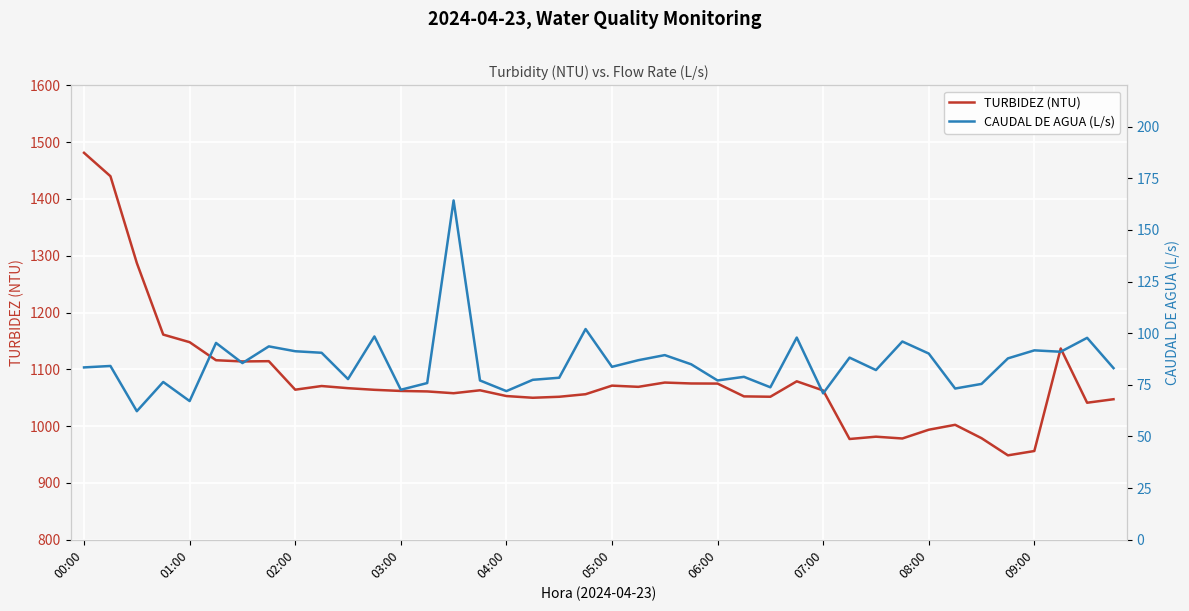

Reading left to right, what are all the values shown in this chart?

TURBIDEZ (NTU): 1481.1	1439.9	1287.1	1161.2	1147.8	1116.0	1113.9	1114.3	1064.2	1070.6	1066.8	1064.0	1062.0	1061.1	1058.0	1063.1	1053.0	1050.0	1051.7	1056.2	1071.3	1069.2	1076.7	1075.1	1074.9	1052.4	1051.8	1078.9	1062.8	977.4	981.5	978.3	993.7	1002.3	978.8	948.6	956.2	1136.7	1041.2	1047.4
CAUDAL DE AGUA (L/s): 83.4	84.1	62.2	76.4	67.1	95.3	85.5	93.6	91.3	90.5	77.8	98.4	72.6	75.9	164.2	77.1	72.0	77.4	78.4	102.0	83.7	86.9	89.4	84.9	77.1	78.9	73.8	97.9	70.9	88.2	82.1	96.0	90.1	73.2	75.4	87.8	91.7	91.0	97.7	83.1